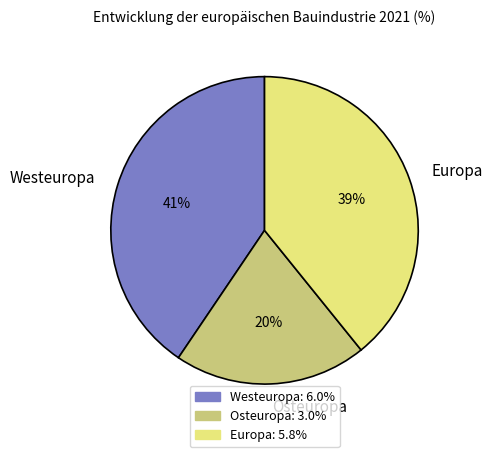

To the nearest percent, what percentage of the pie is Westeuropa?

41%